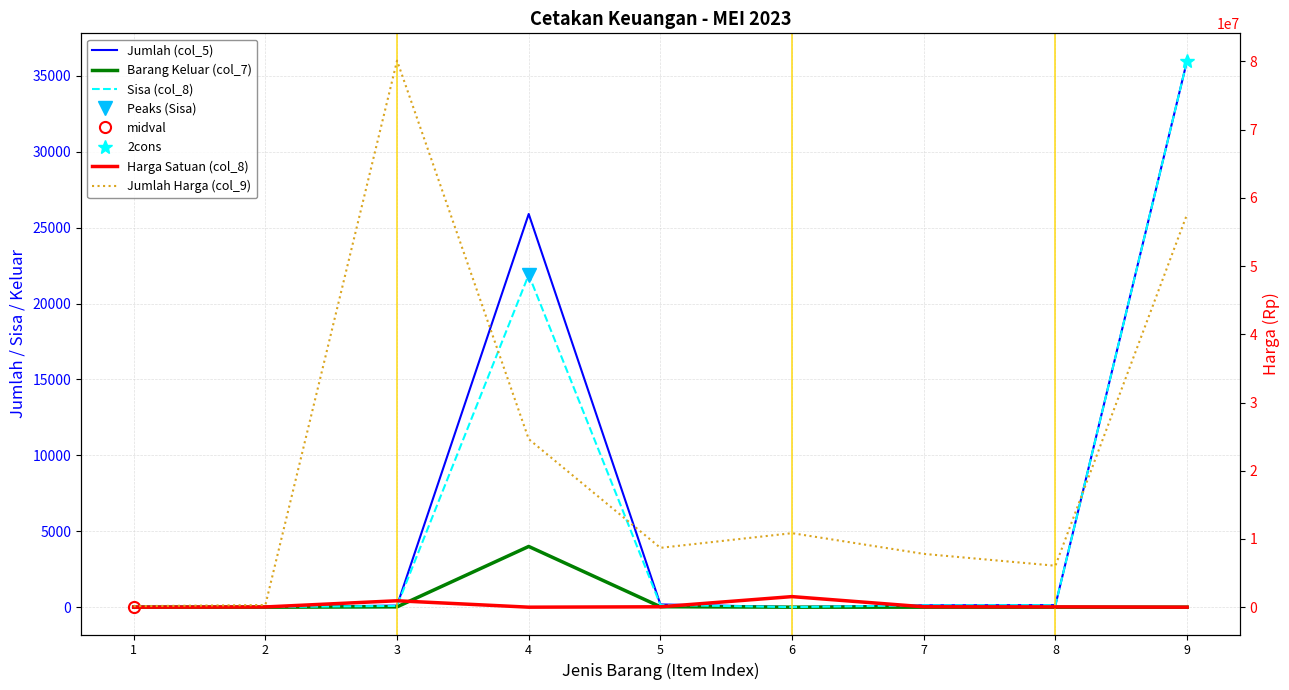

Where does the Jumlah (col_5) series first go above 124?

4